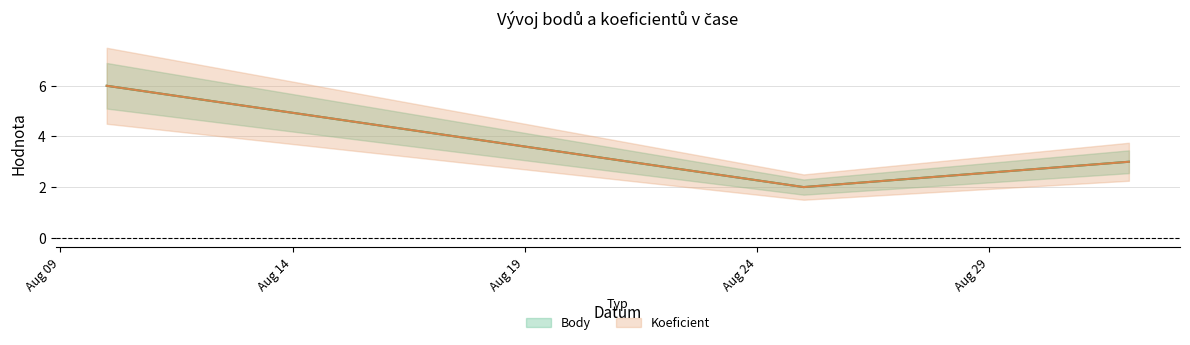

How many lines are shown in the chart?

2